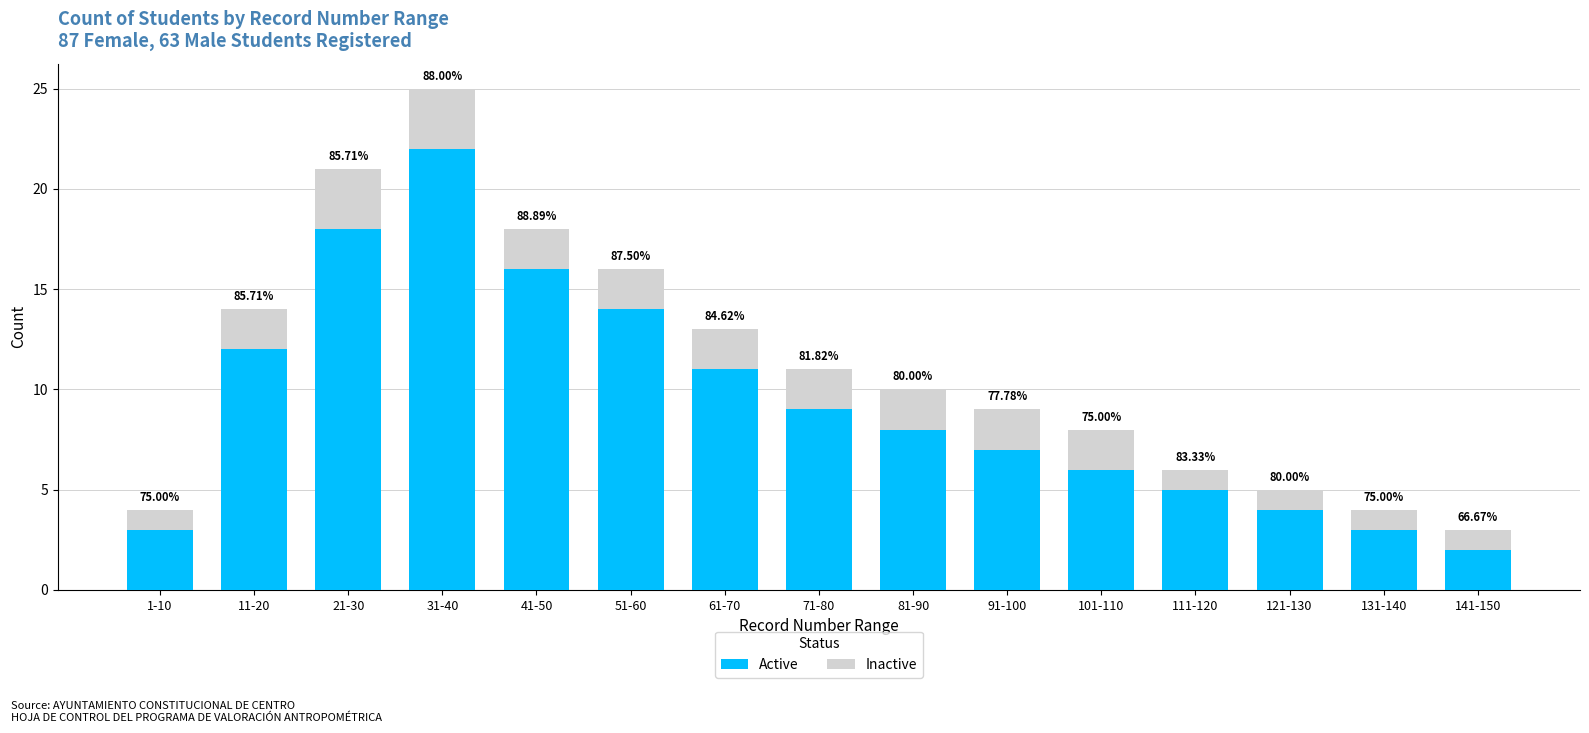

Between 21-30 and 31-40, which series saw the biggest shift?

Active